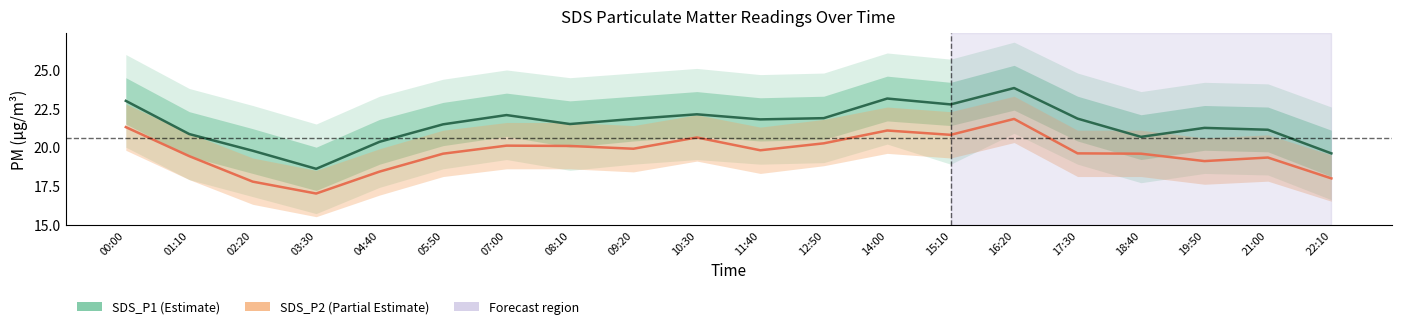

At which category is the sum across all series the highest?

16:20